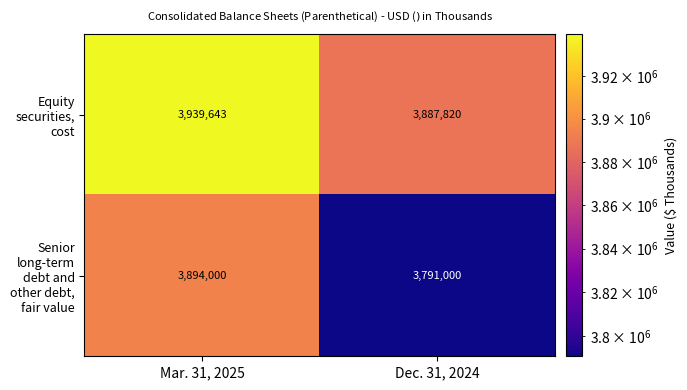

Which series has the largest range (max minus min)?

Senior long-term debt and other debt, fair value